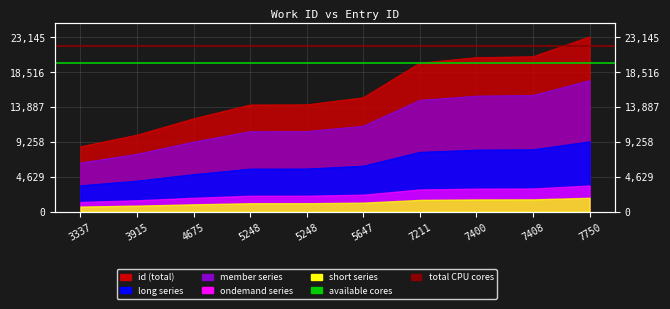

What is the spread (max minus min) of values at 3915?

2314.7